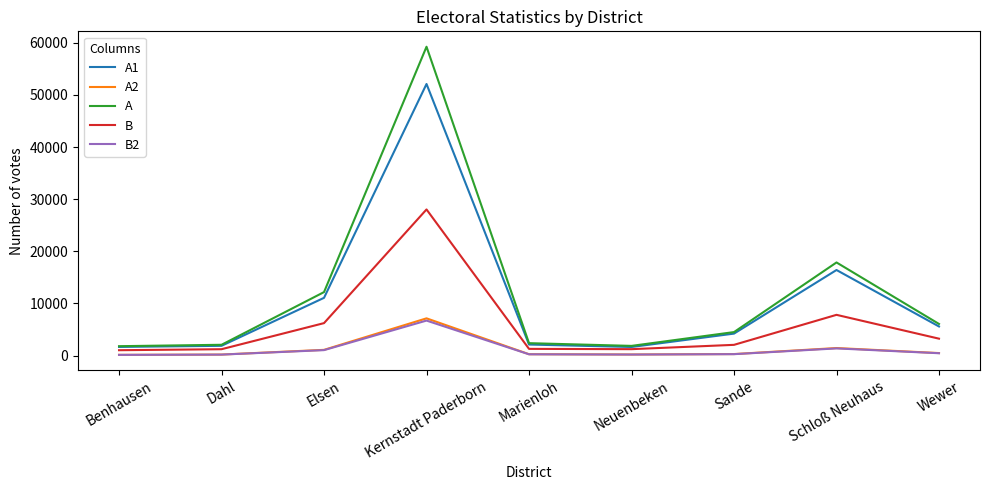

What is the minimum value shown in the chart?

136